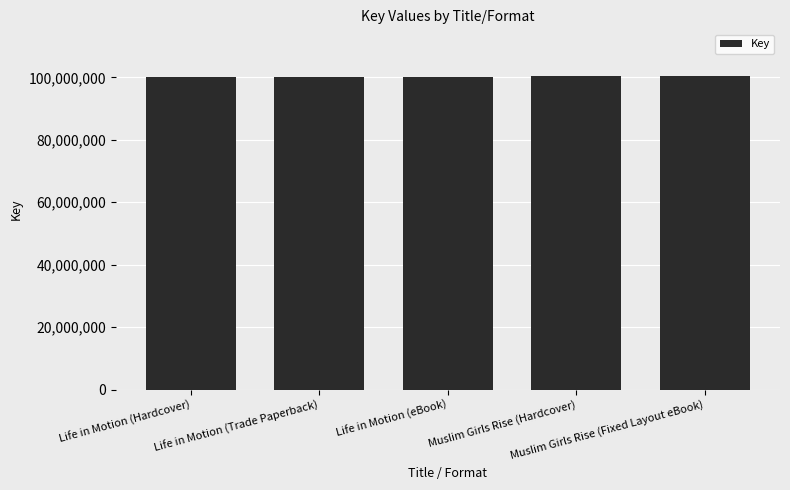

What is the sum of all values?

501278304